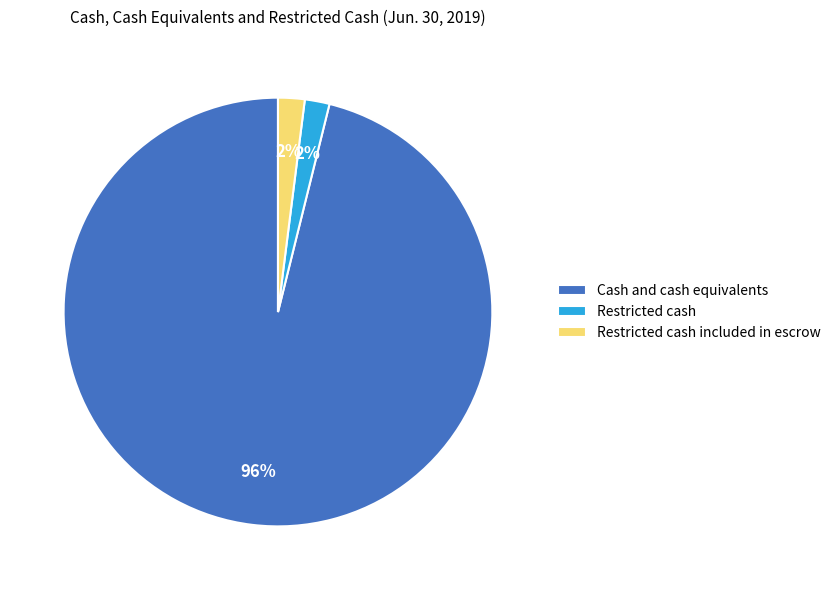

Which has a higher value, Restricted cash included in escrow or Cash and cash equivalents?

Cash and cash equivalents